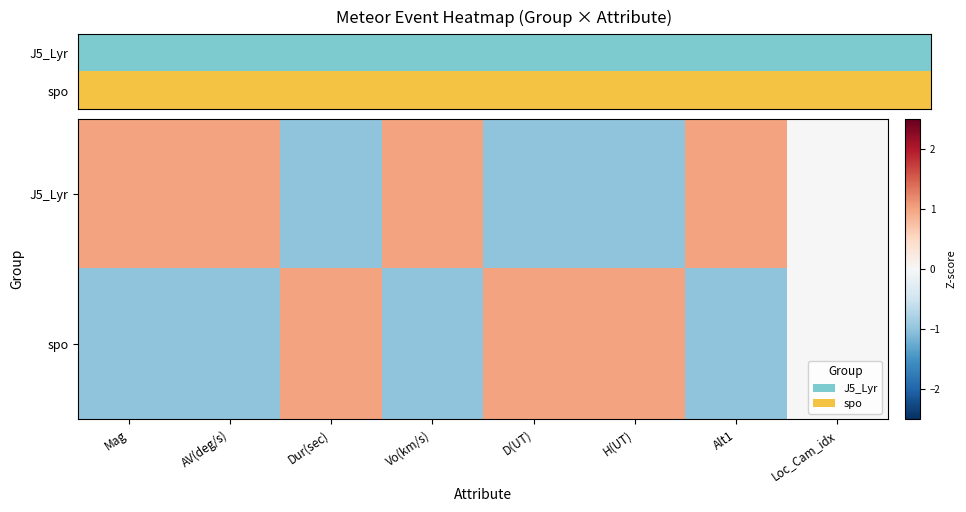

What is the approximate value of spo at AV(deg/s)?

-1.0